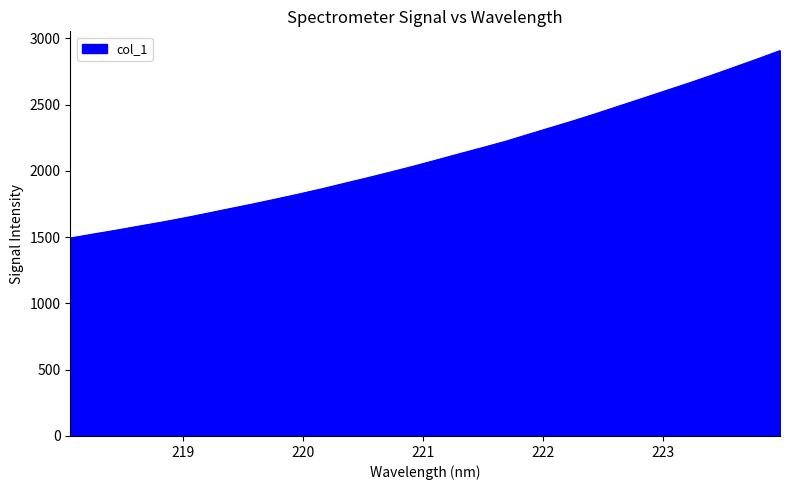

What is the difference between the maximum and minimum values?

1413.8